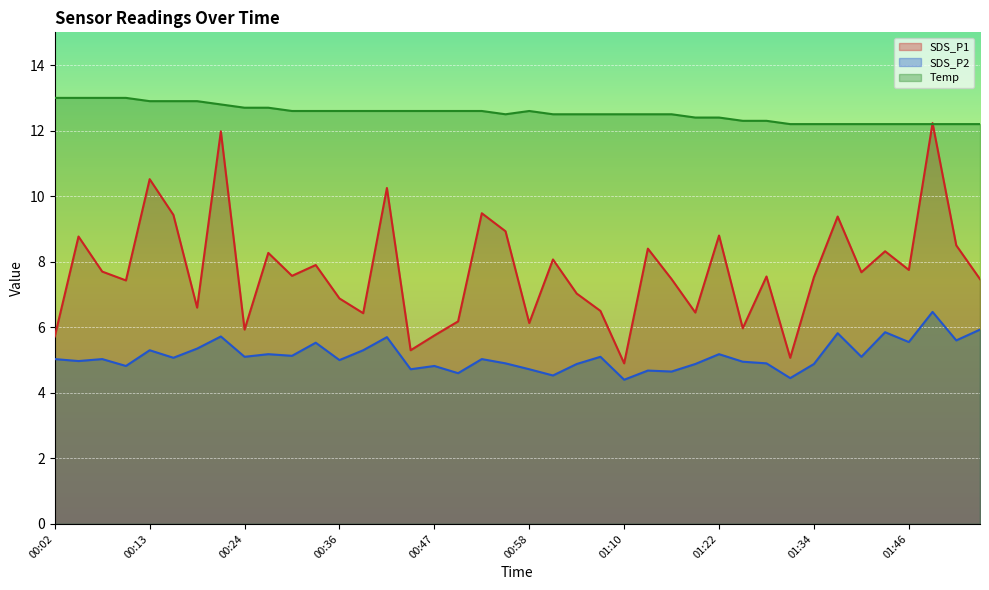

Count the number of data series in this chart.

3